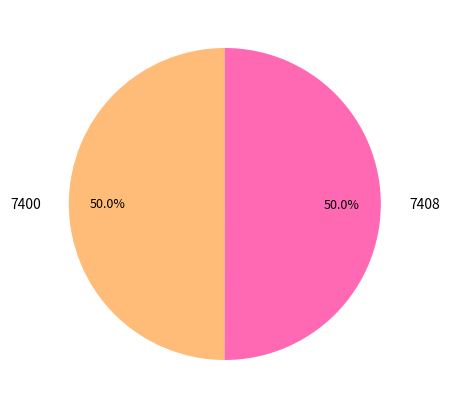

Is the sum of 7400 and 7408 greater than half?

Yes